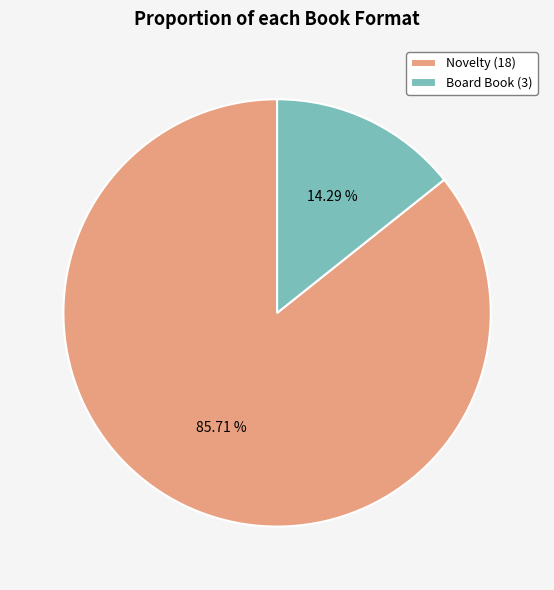

To the nearest percent, what is the difference between the largest and smallest slice percentages?

71%